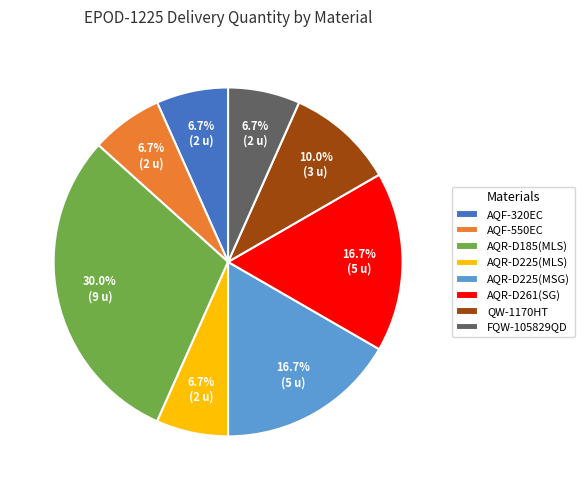

What is the largest slice in the pie chart?

AQR-D185(MLS)